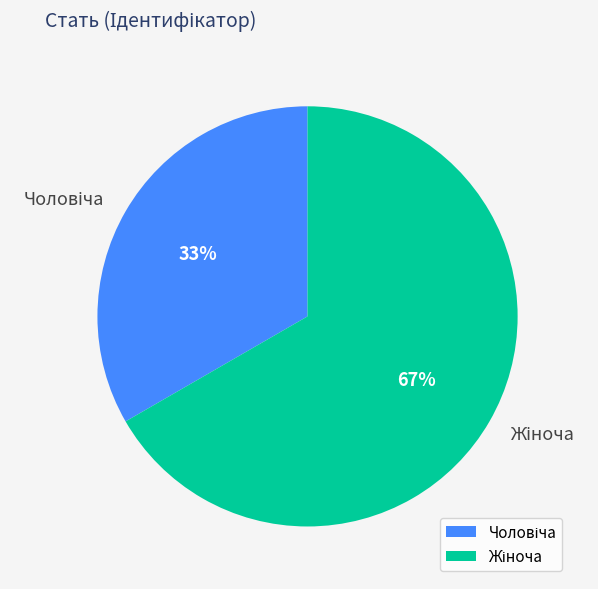

To the nearest percent, what is the average slice percentage?

50%